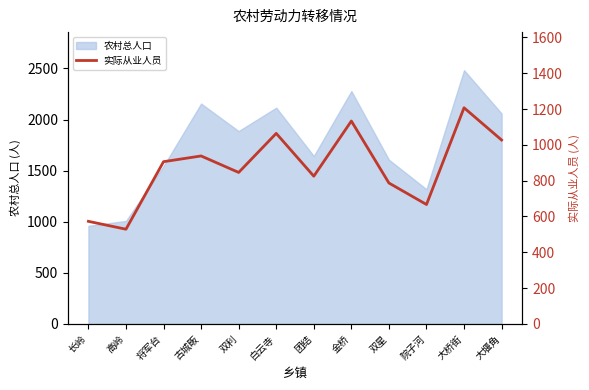

The chart shows a value of 386 at 双星. True or false?

False